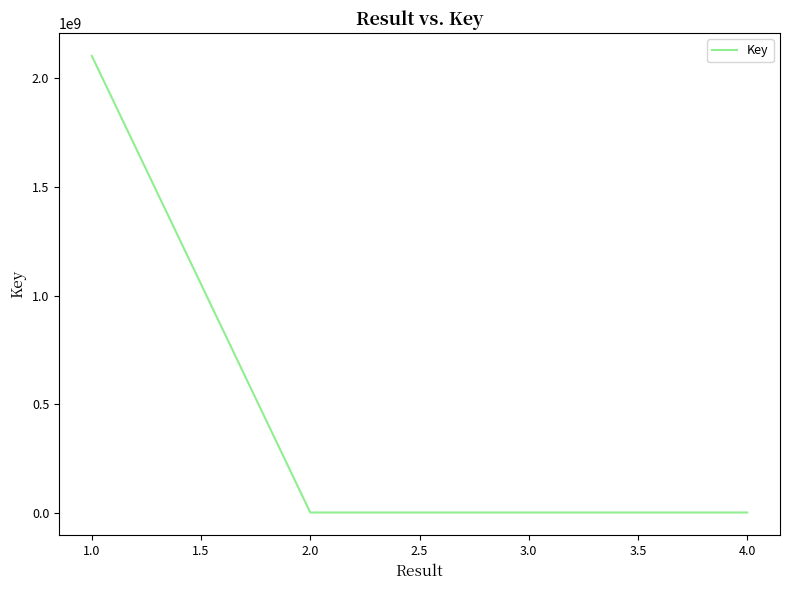

At which category does the chart reach its peak across all series?

1.0